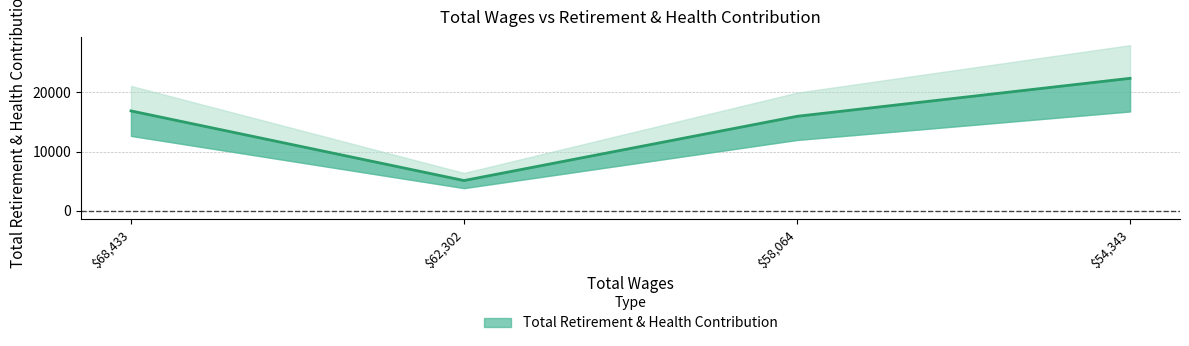

Count the number of values greater than 16860.

1